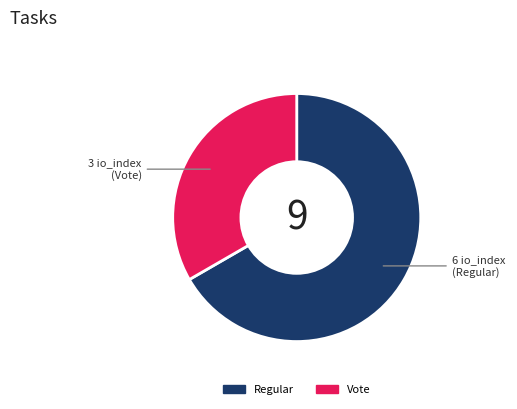

Is there any slice that represents more than half of the pie?

Yes